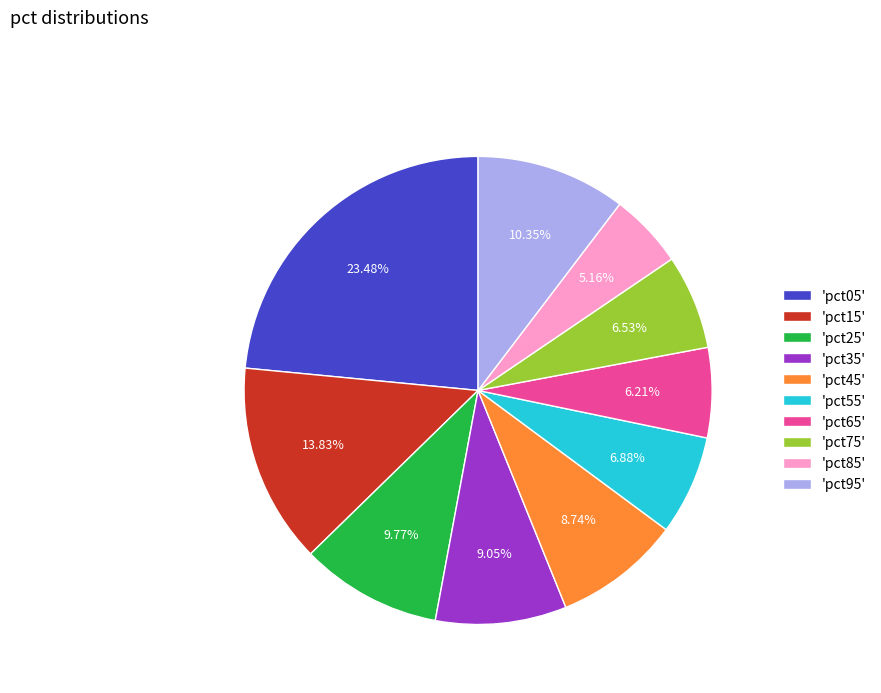

Between 'pct85' and 'pct75', which is larger?

'pct75'